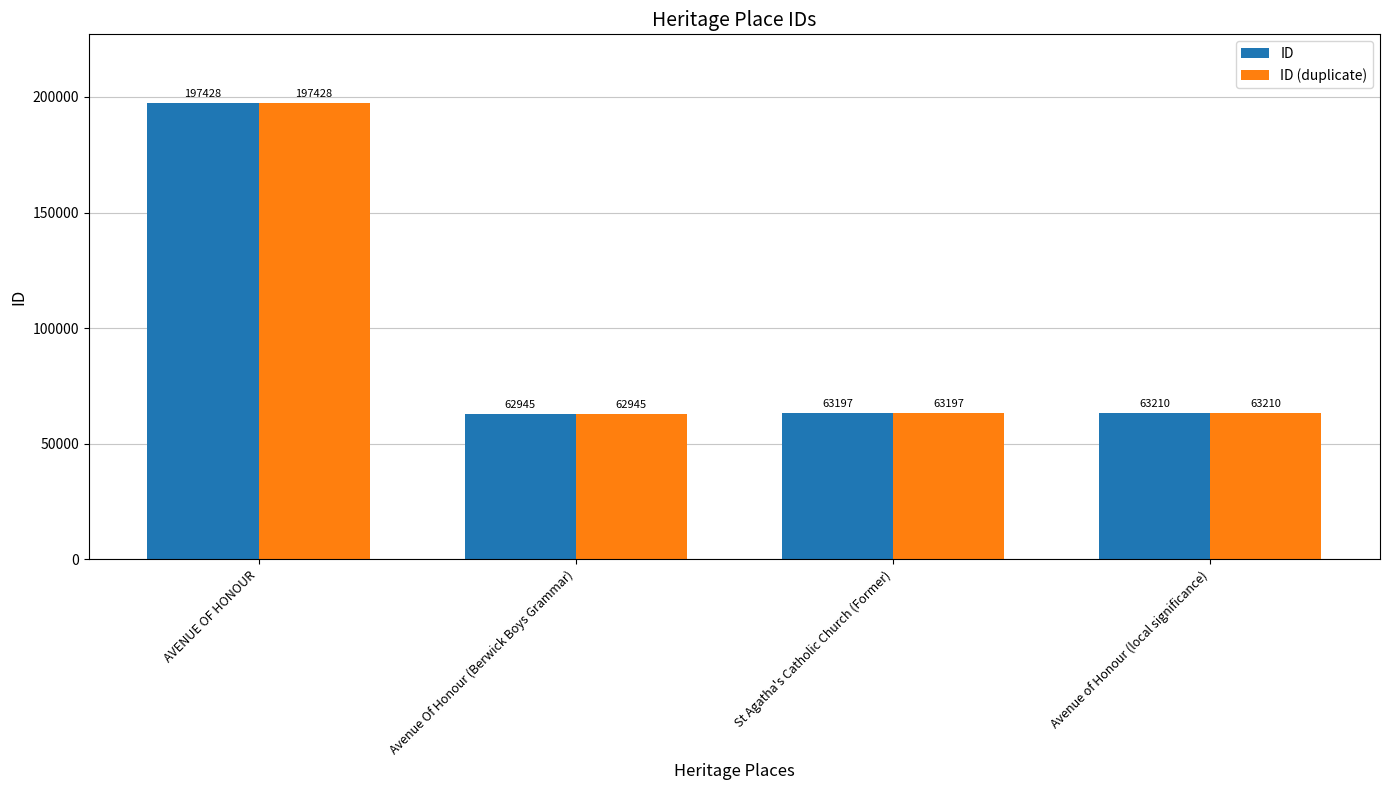

What is the total value across all series at AVENUE OF HONOUR?

394856